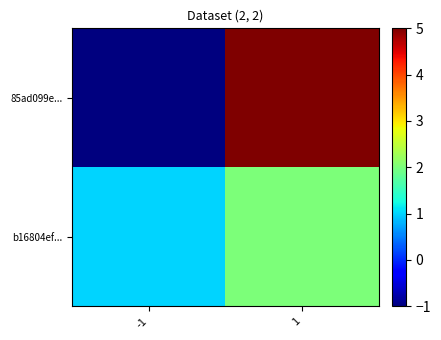

Which series has the widest spread of values?

85ad099e...